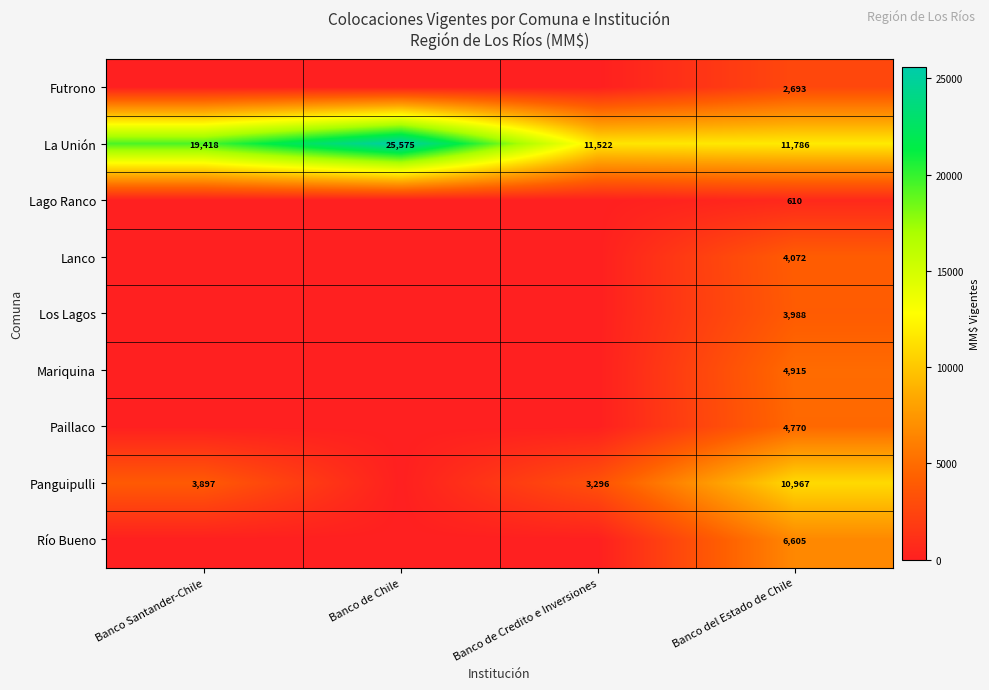

At how many categories does at least one series exceed 12102?

2